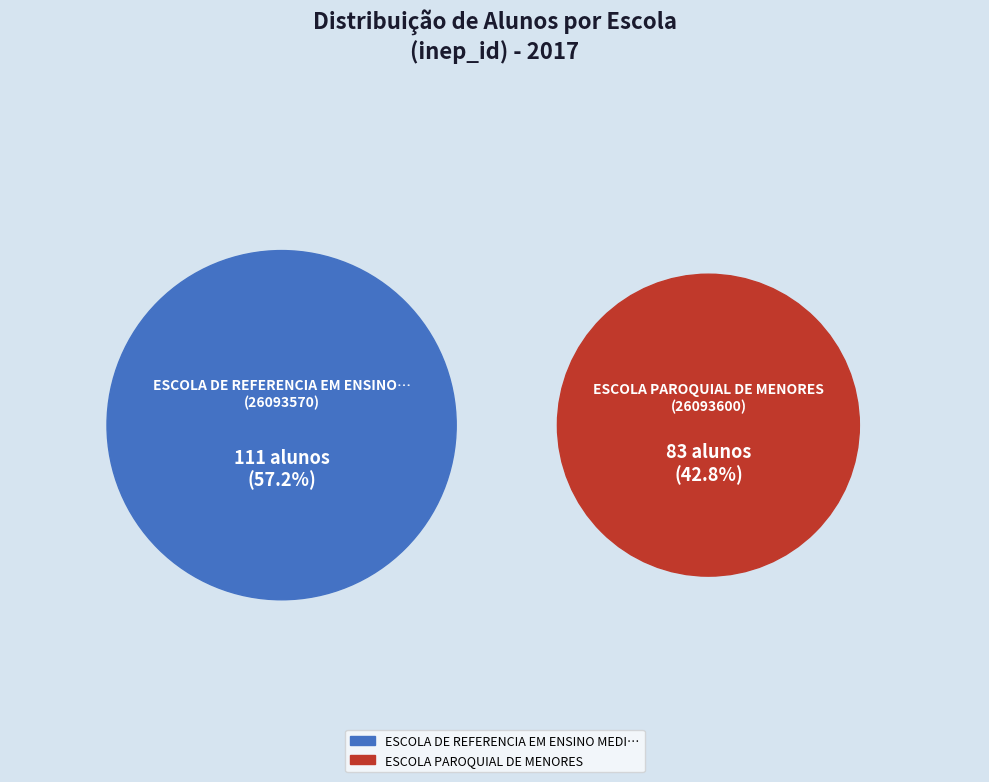

What is the largest slice in the pie chart?

26093570